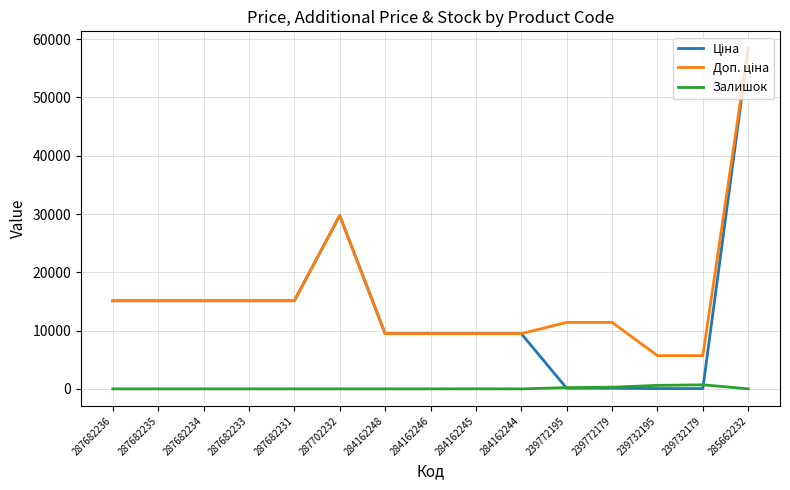

How many lines are shown in the chart?

3